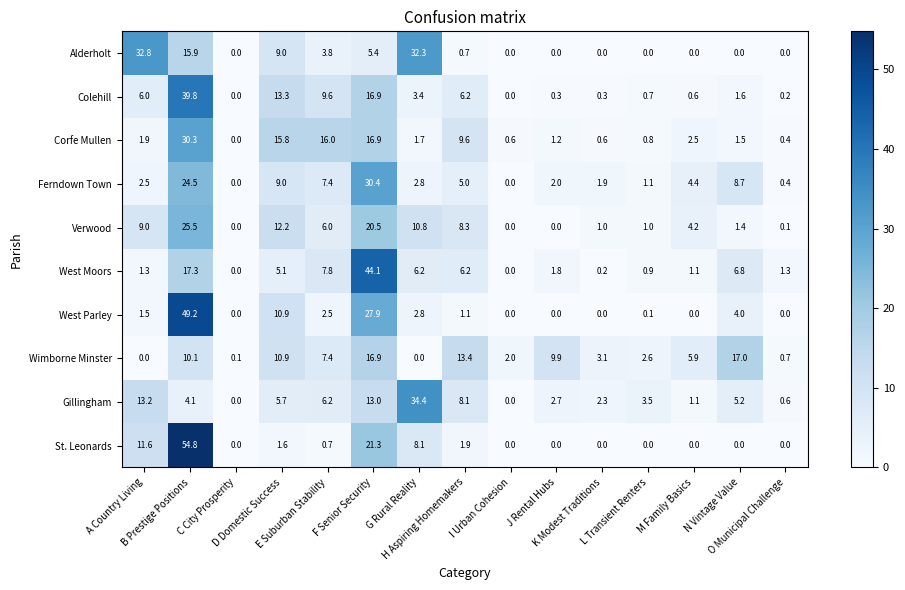

What is the sum of all West Moors values?

100.1